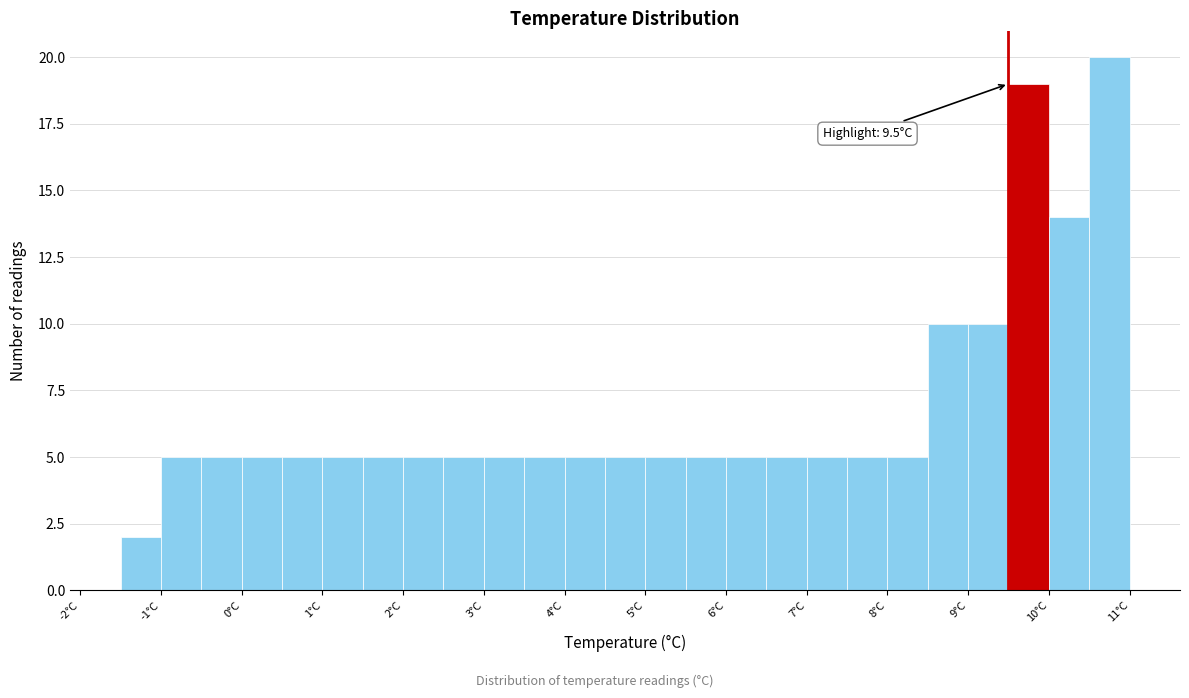

Which range on the x-axis has the tallest bar?

10.5 to 11.0